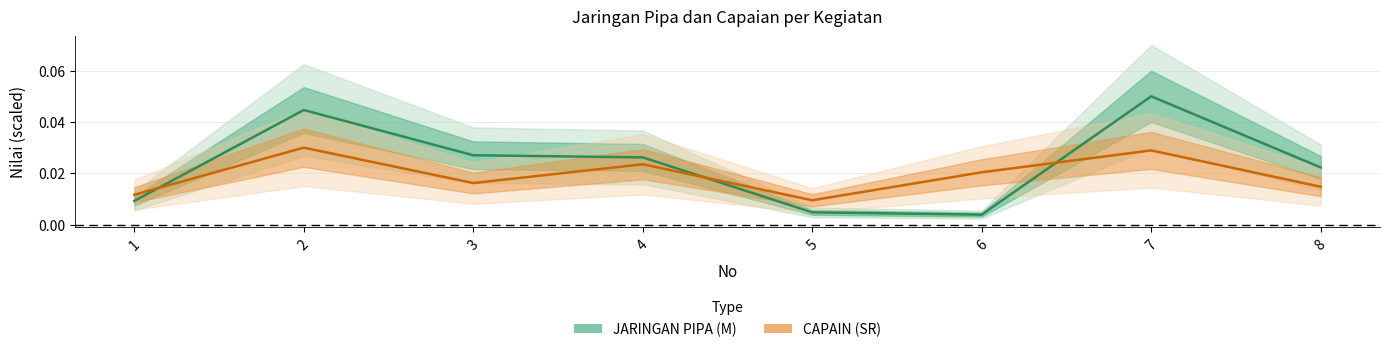

At 6, list the series in order from smallest to largest.

JARINGAN PIPA (M), CAPAIN (SR)